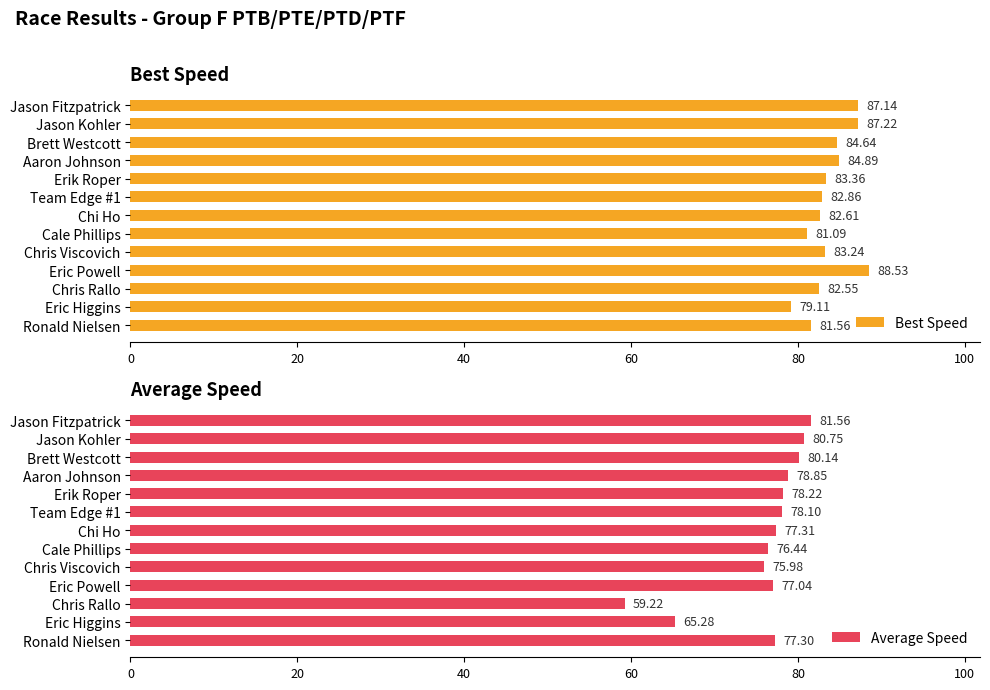

The Average Speed series shows 131.4 at Cale Phillips. True or false?

False